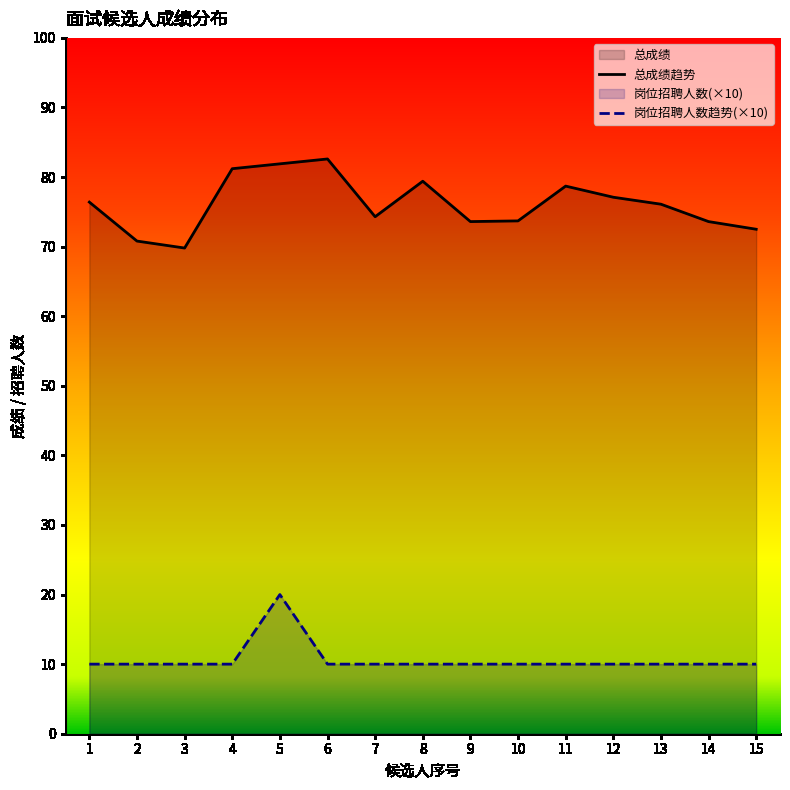

Reading left to right, what are all the values shown in this chart?

总成绩趋势: 76.4	70.8	69.8	81.2	81.9	82.6	74.3	79.4	73.6	73.7	78.7	77.1	76.1	73.6	72.5
岗位招聘人数趋势(×10): 10.0	10.0	10.0	10.0	20.0	10.0	10.0	10.0	10.0	10.0	10.0	10.0	10.0	10.0	10.0